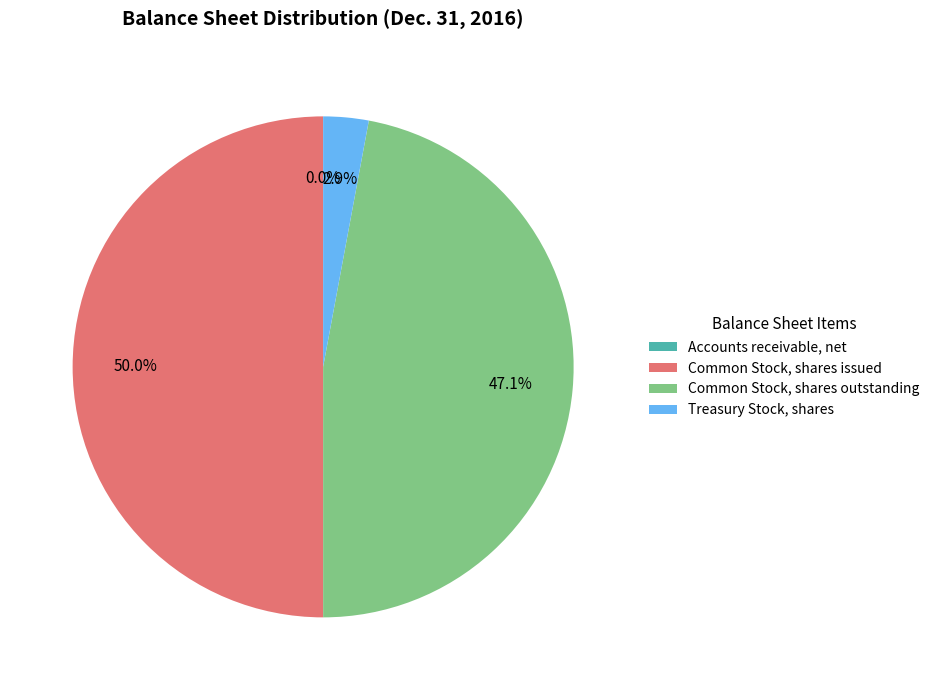

To the nearest percent, what is the average slice percentage?

25%